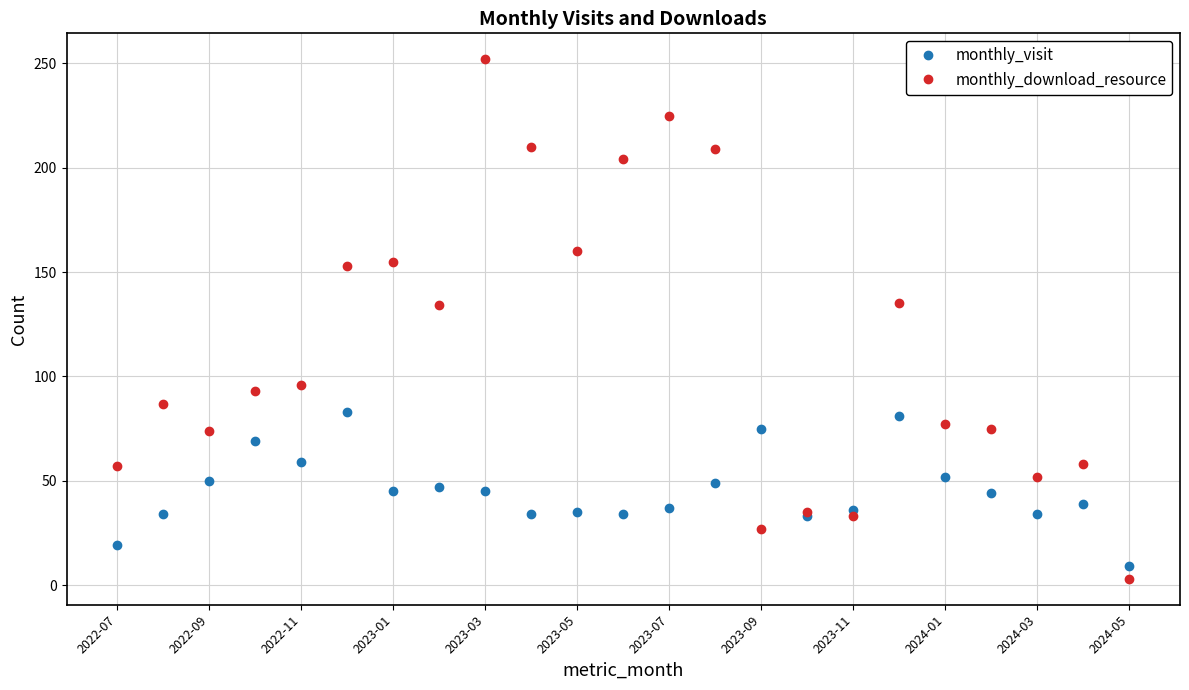

List the series in order of their peak value, highest first.

monthly_download_resource, monthly_visit